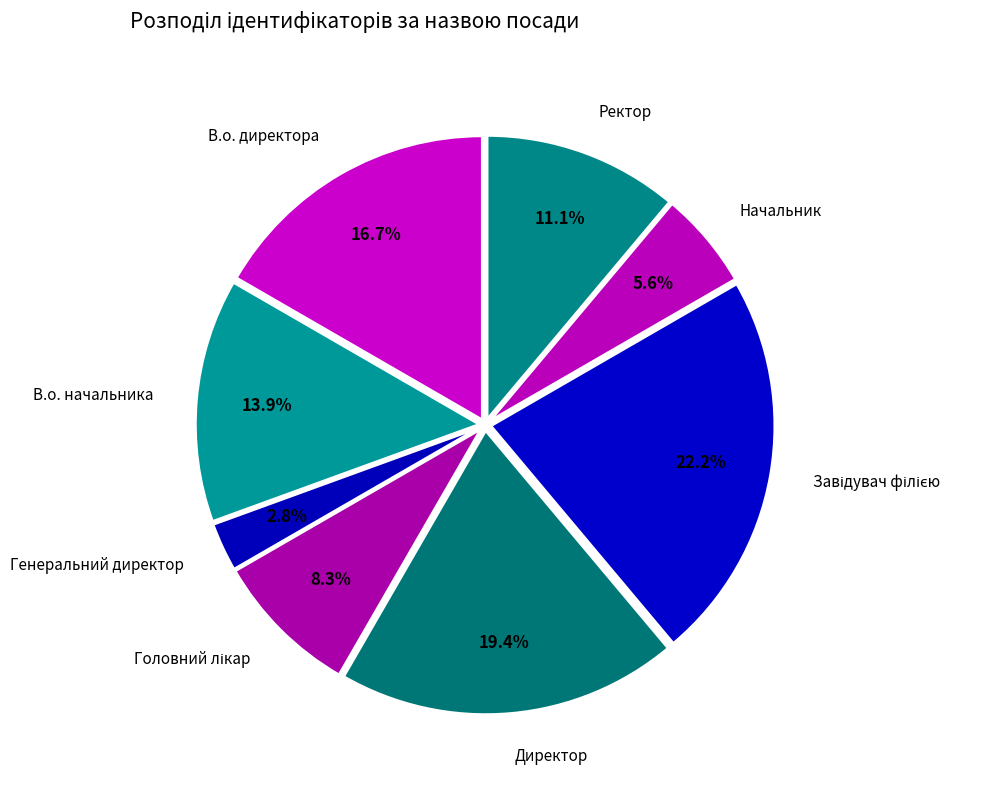

To the nearest percent, what is the difference between the Генеральний директор and В.о. директора slice percentages?

14%